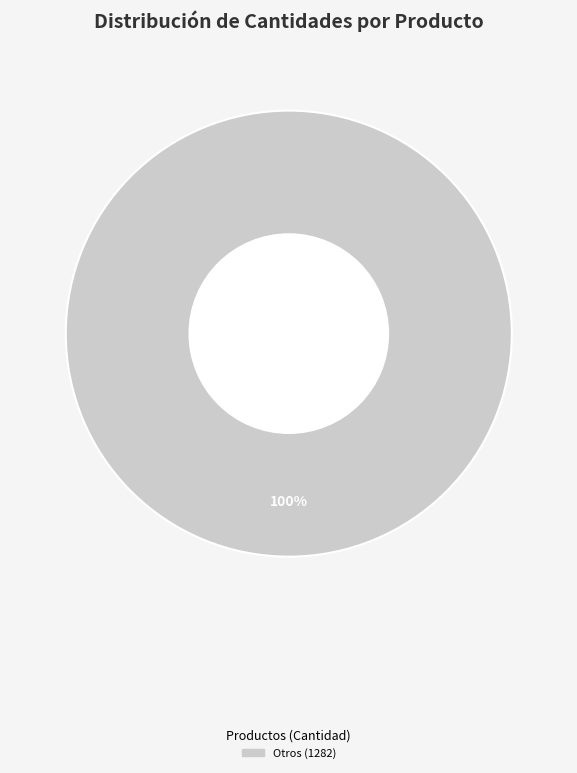

Does any single category account for the majority?

Yes